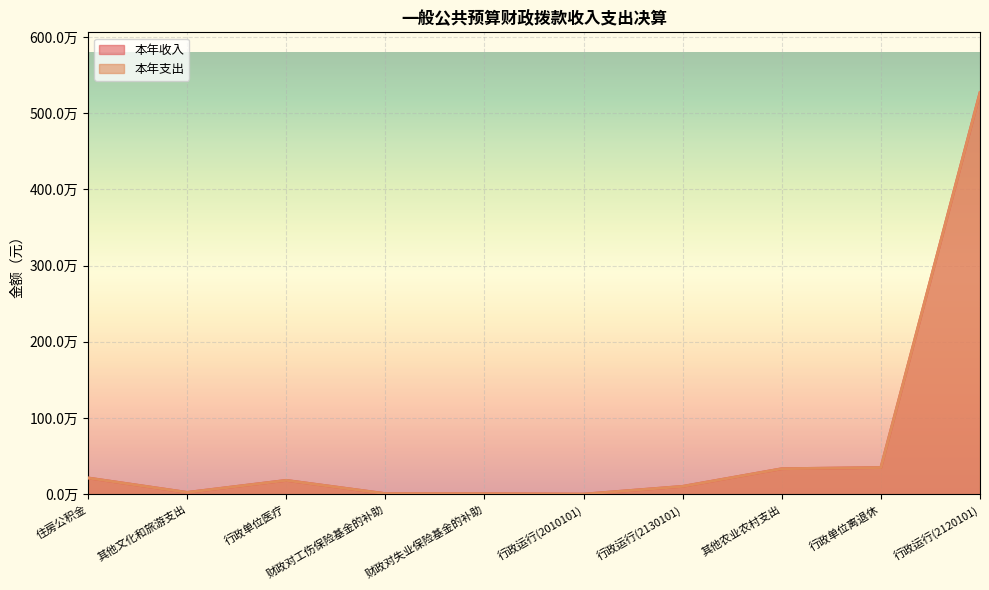

What is the difference between the maximum and minimum values in the 本年支出 series?

5270387.5